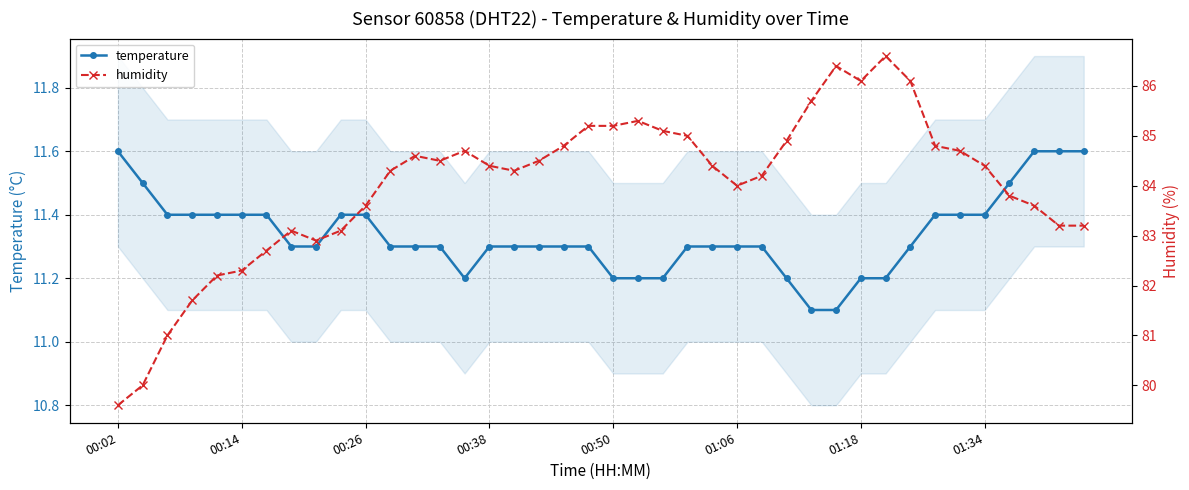

True or false: humidity and temperature cross at least once.

False